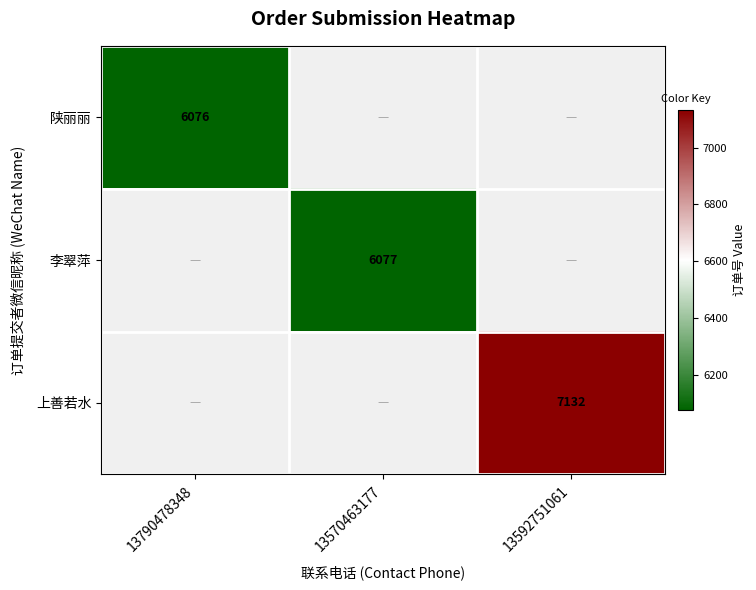

True or false: 上善若水 has a value of 12607 at 13592751061.

False